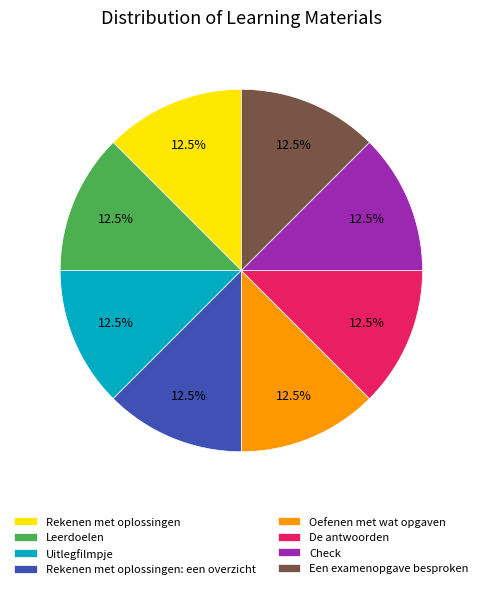

What is the ratio of the value at Een examenopgave besproken to the value at Uitlegfilmpje?

1.0